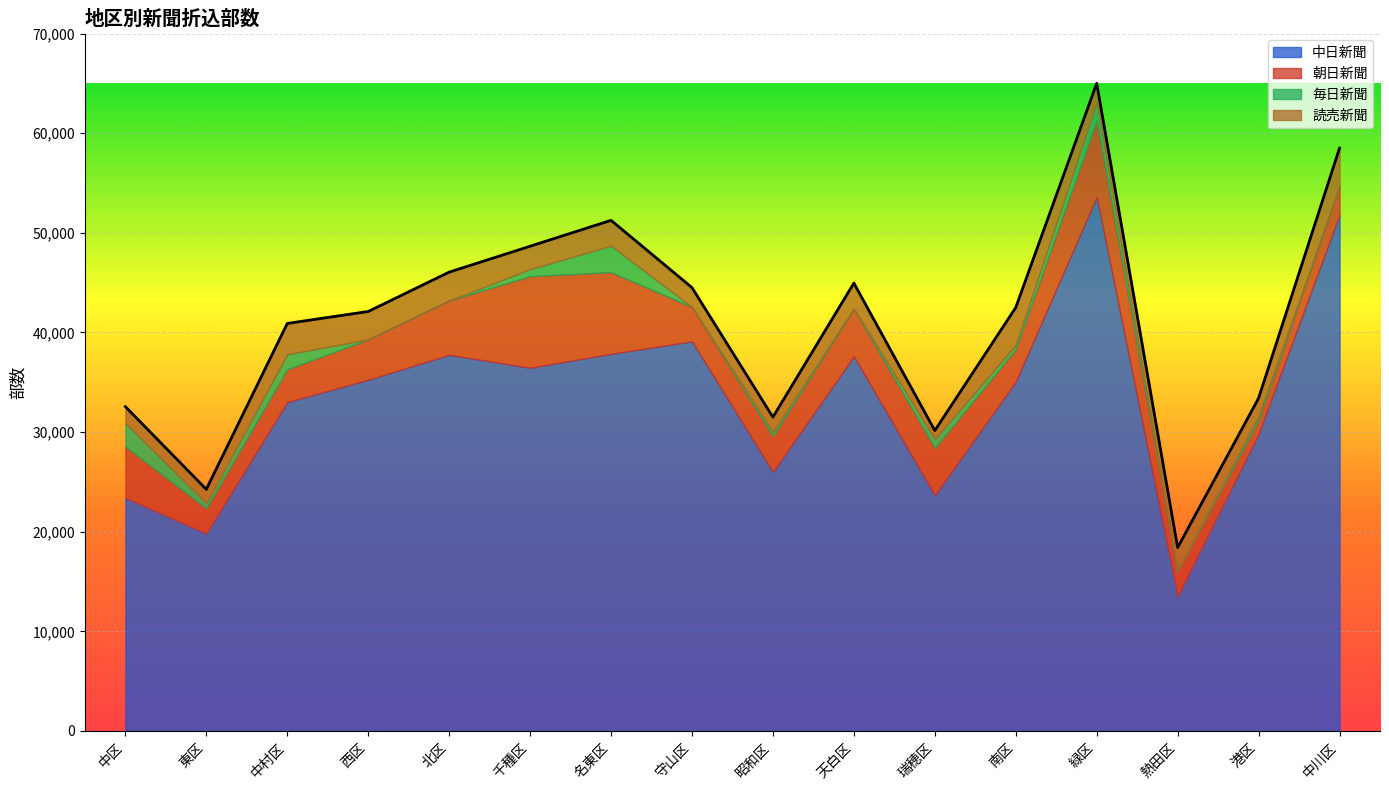

At which label does 毎日新聞 reach its minimum?

西区